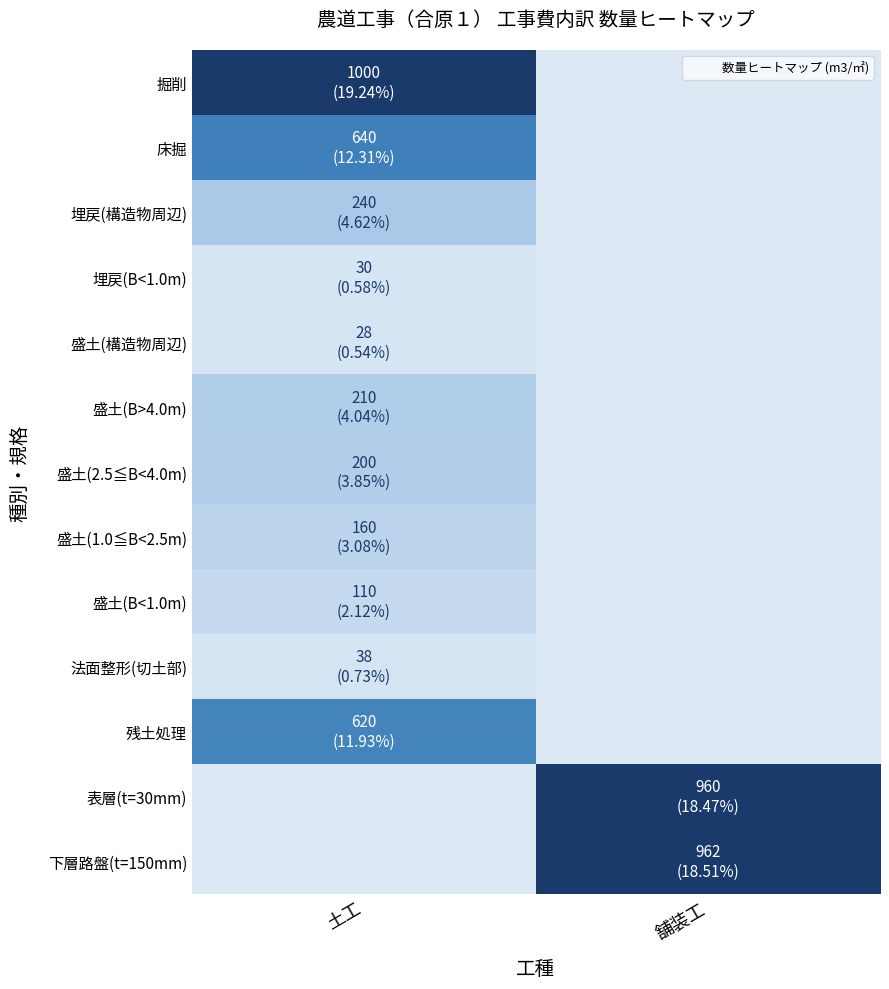

List the series in order of their peak value, highest first.

掘削, 下層路盤(t=150mm), 表層(t=30mm), 床掘, 残土処理, 埋戻(構造物周辺), 盛土(B>4.0m), 盛土(2.5≦B<4.0m), 盛土(1.0≦B<2.5m), 盛土(B<1.0m), 法面整形(切土部), 埋戻(B<1.0m), 盛土(構造物周辺)